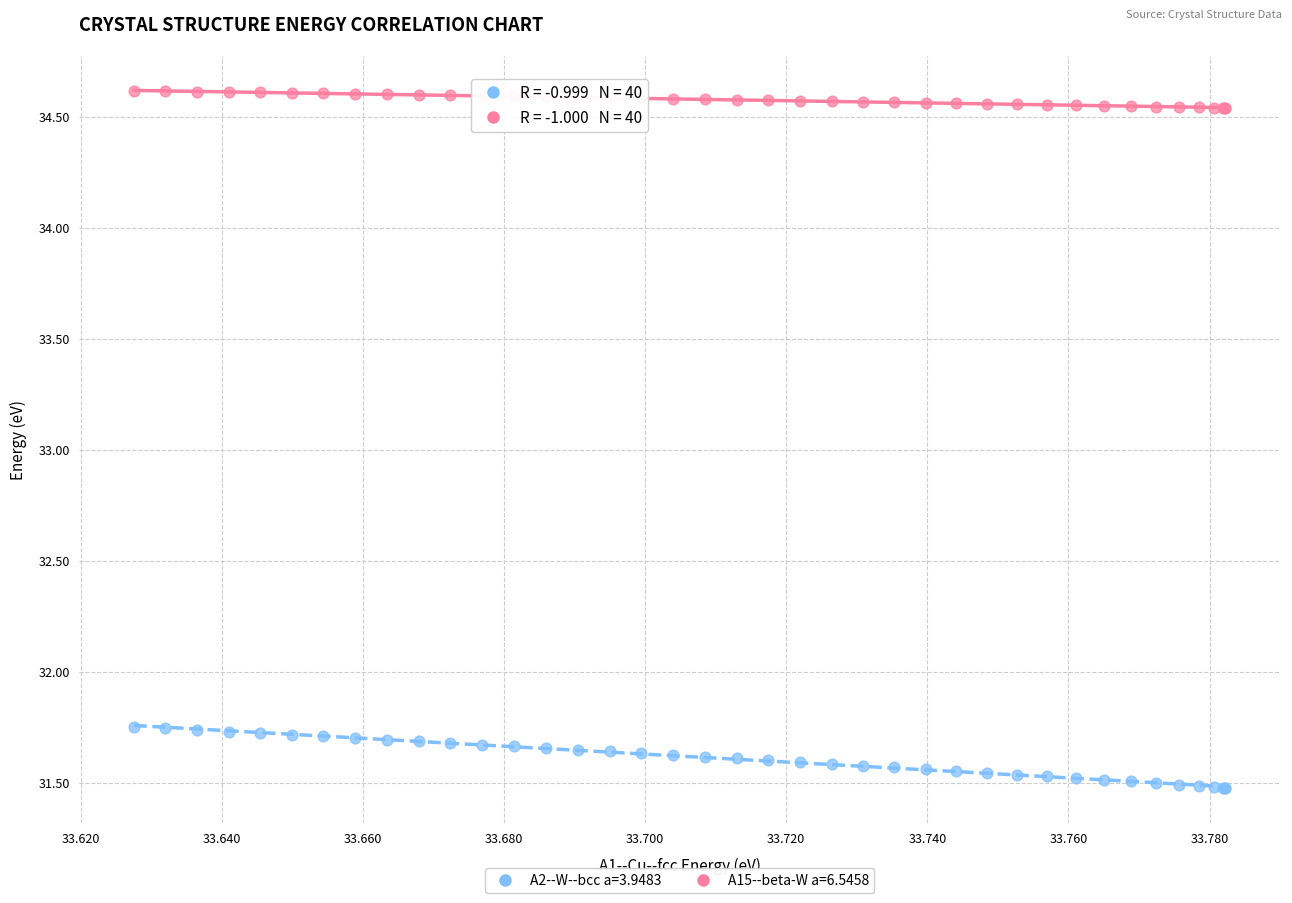

Which series has the largest Y range (max minus min)?

A2--W--bcc a=3.9483